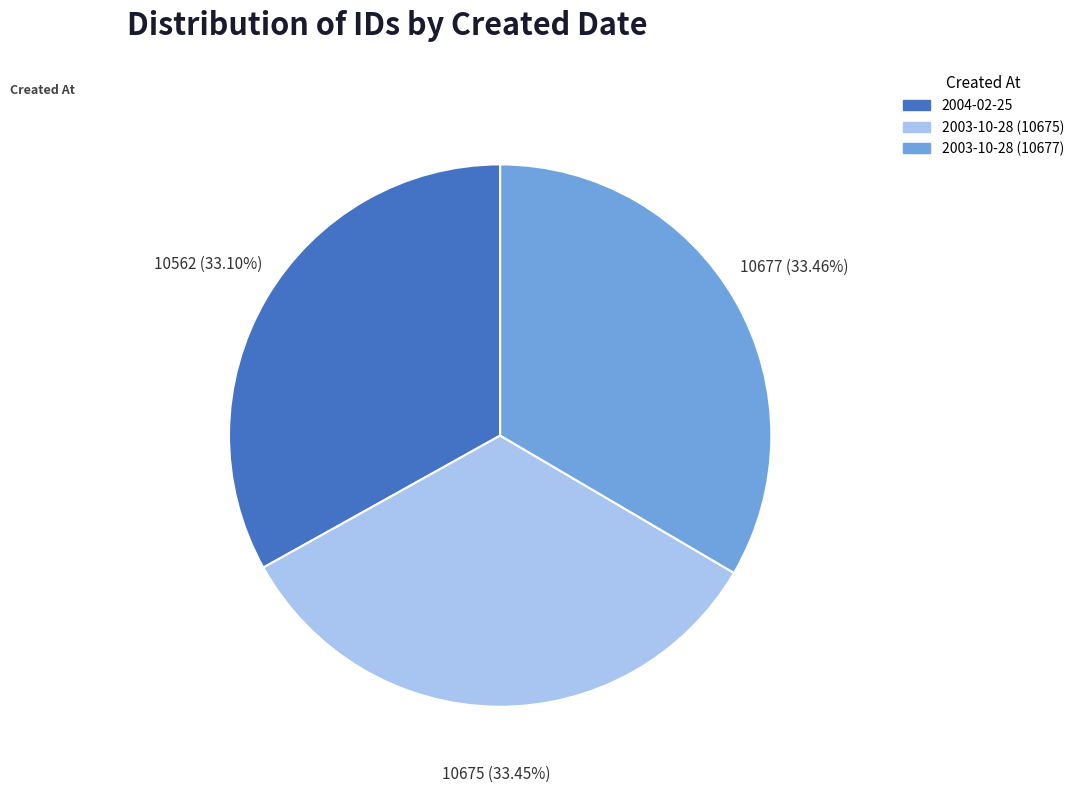

Does 2004-02-25 account for over 50% of the chart?

No